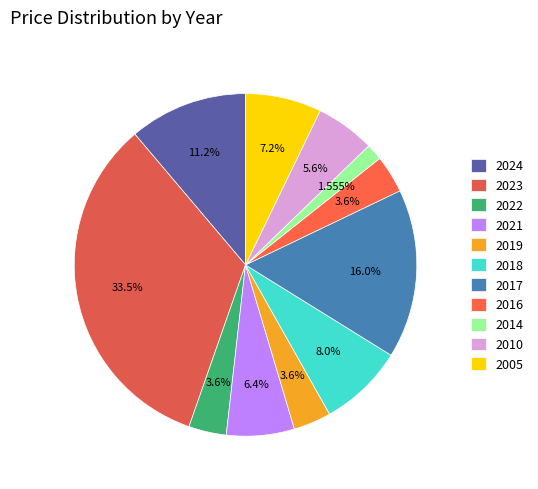

Is it true that 2010 is 6% of the pie?

True